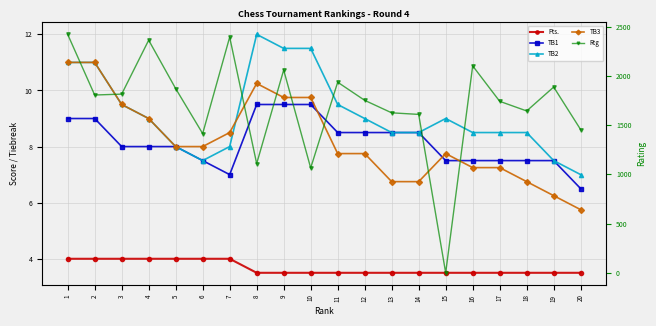

How many interior local valleys does the TB2 series have?

1